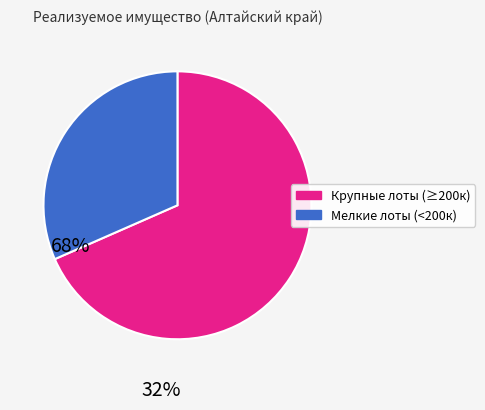

Is there a majority slice in this chart?

Yes